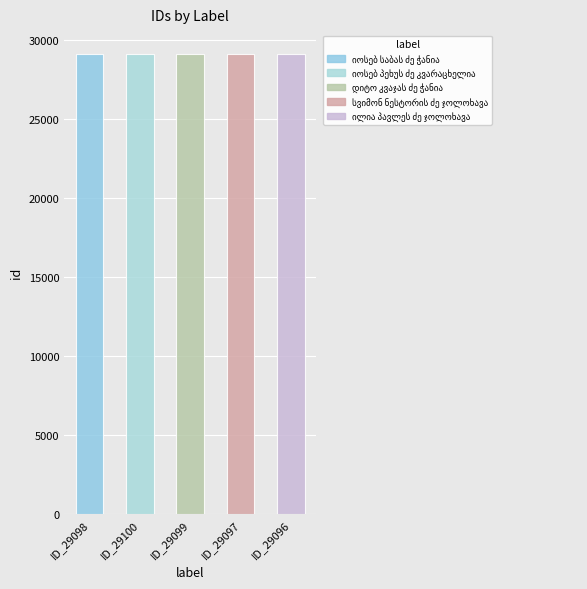

Is it true that the value at სვიმონ ნესტორის ძე ჯოლოხავა is 6620?

False